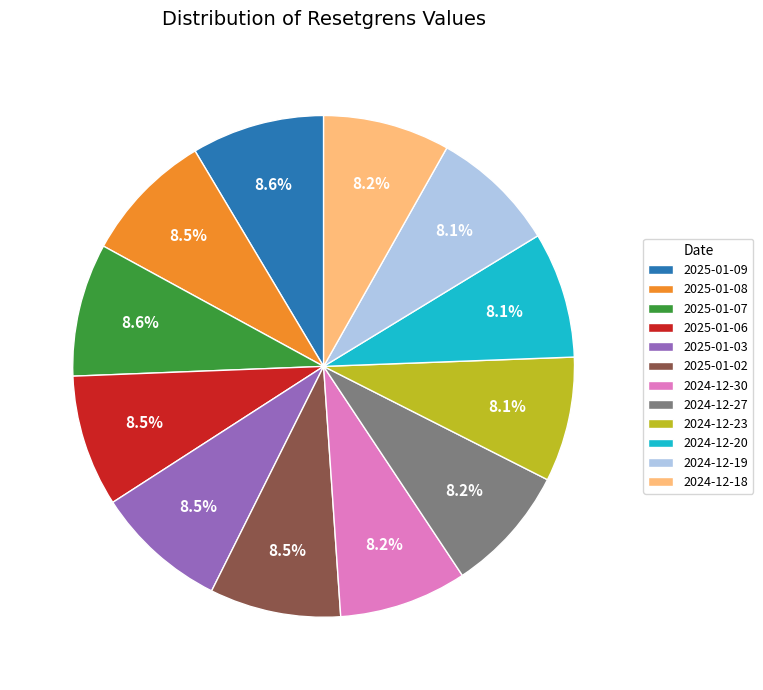

To the nearest percent, what percentage of the pie is 2024-12-18?

8%